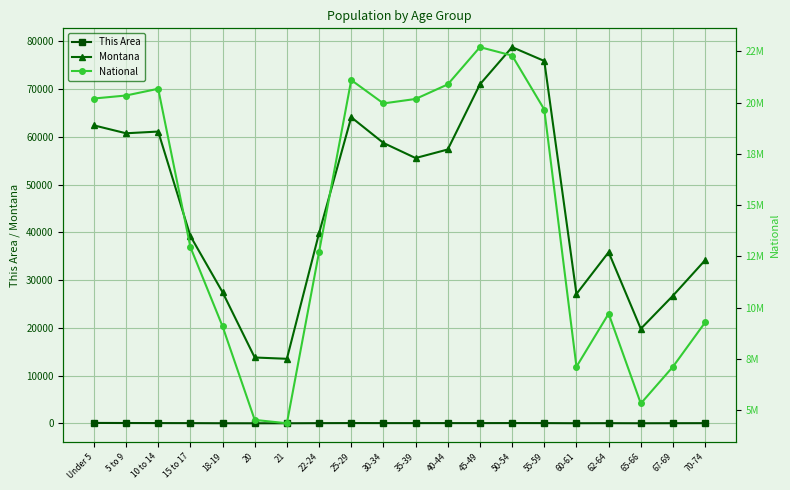

How many distinct data groups are displayed?

3